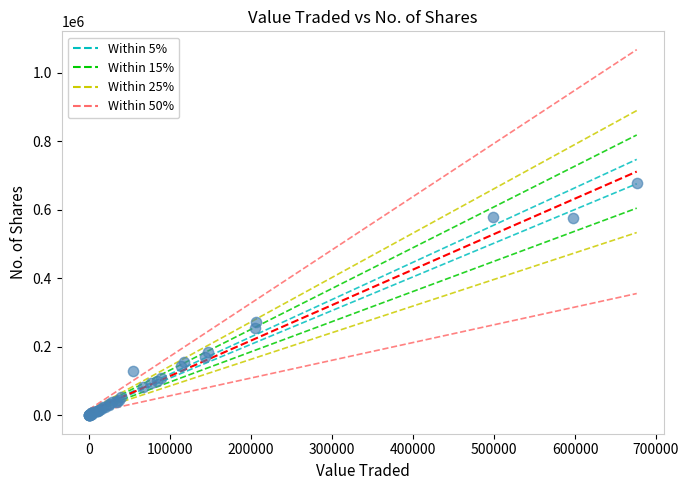

What Y value in the scatter plot is closest to 339219?

273229